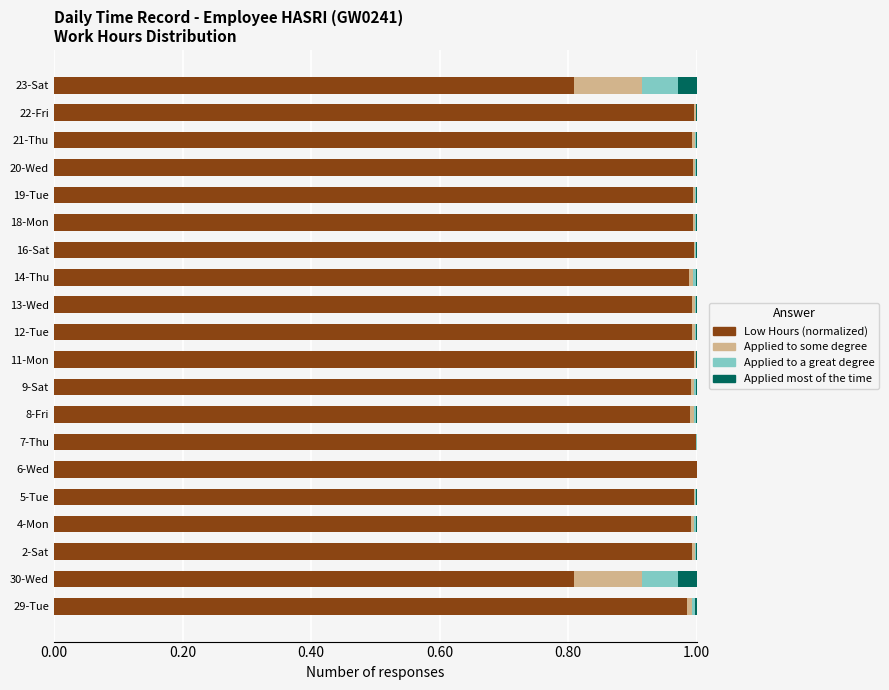

Count the number of data series in this chart.

4